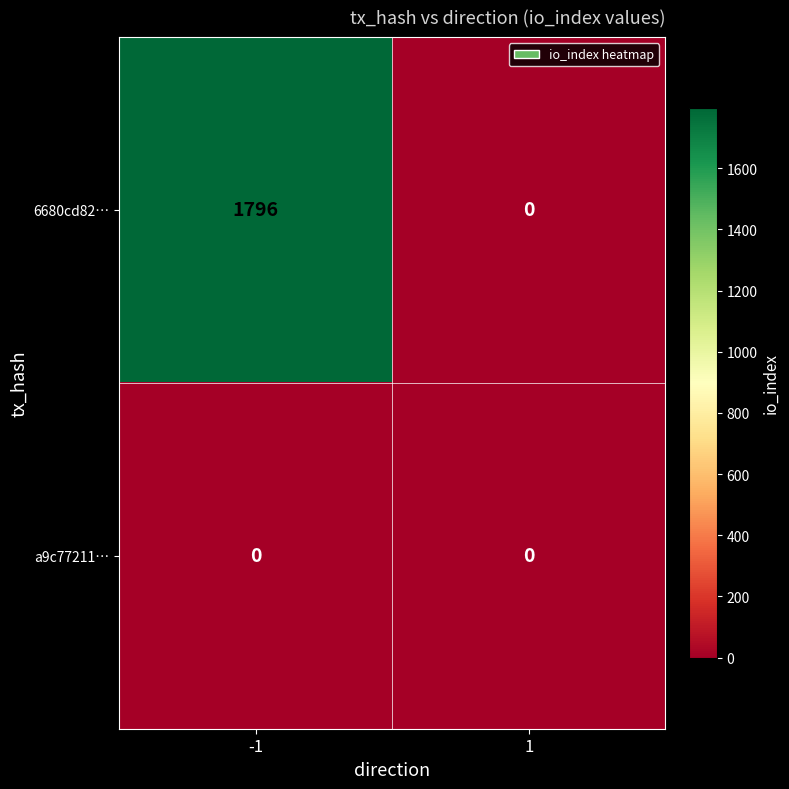

The 6680cd82… series shows -1226 at 1. True or false?

False